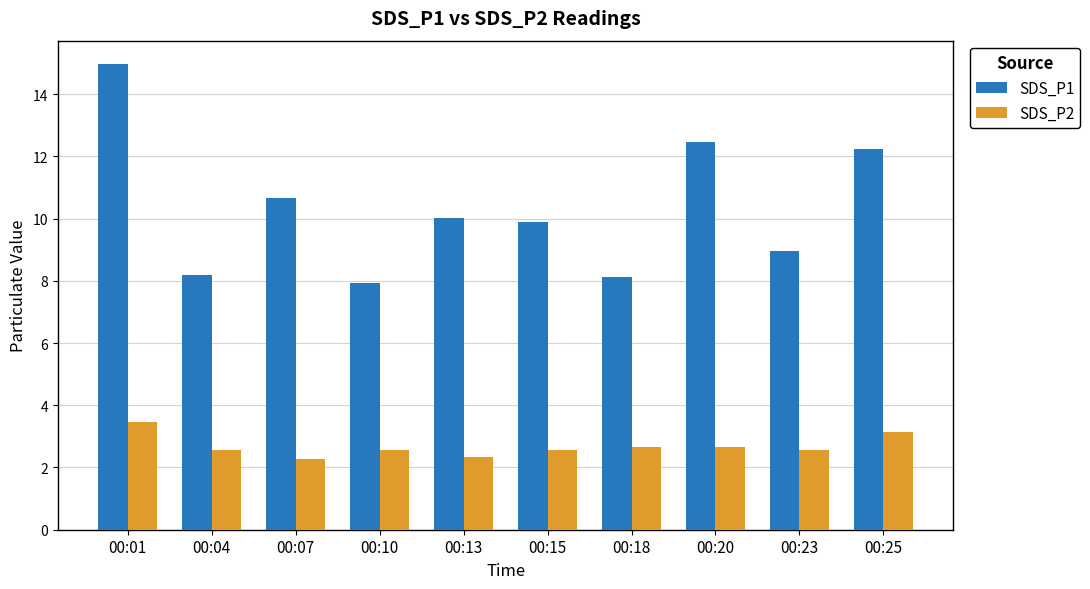

How many distinct data groups are displayed?

2